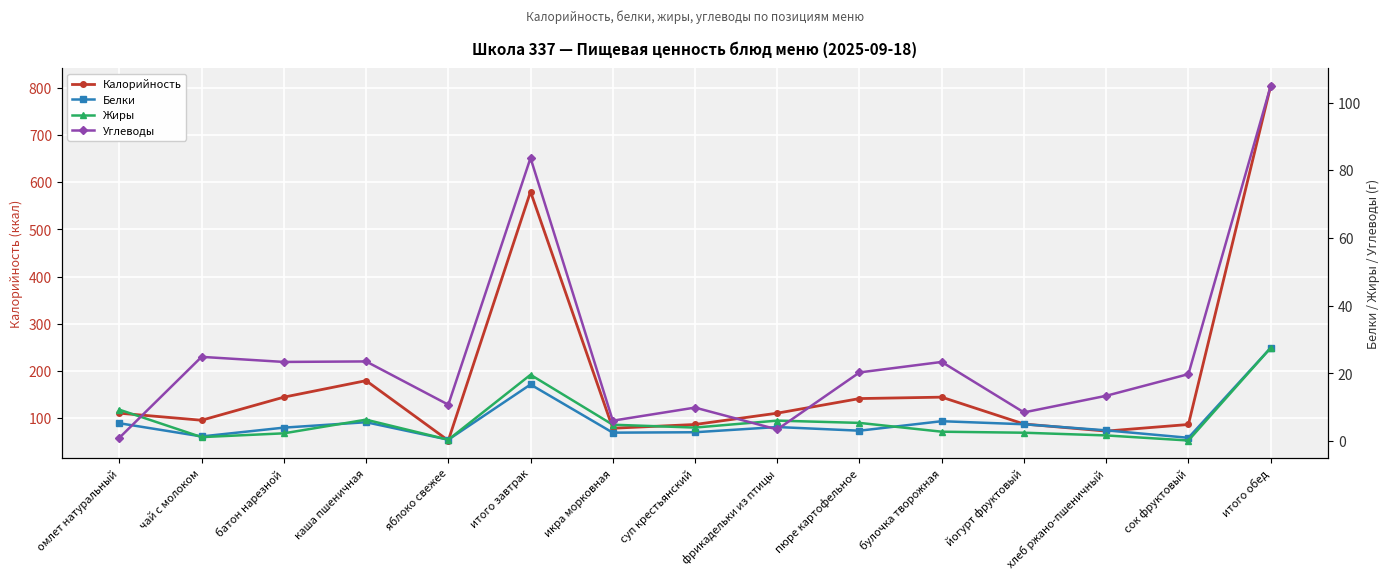

Reading left to right, transcribe all the data shown in this chart.

Калорийность: 110.0	95.0	144.0	179.0	52.0	580.0	78.0	86.0	110.0	141.0	144.0	87.0	72.0	86.0	804.0
Белки: 5.3	1.4	4.0	5.6	0.4	16.7	2.5	2.6	4.2	3.1	5.9	5.0	3.2	1.0	27.5
Жиры: 9.3	1.2	2.3	6.3	0.4	19.6	4.9	4.0	6.1	5.4	2.8	2.5	1.7	0.2	27.6
Углеводы: 1.0	24.9	23.4	23.6	10.8	83.6	6.1	9.9	3.5	20.3	23.4	8.5	13.4	19.8	104.8